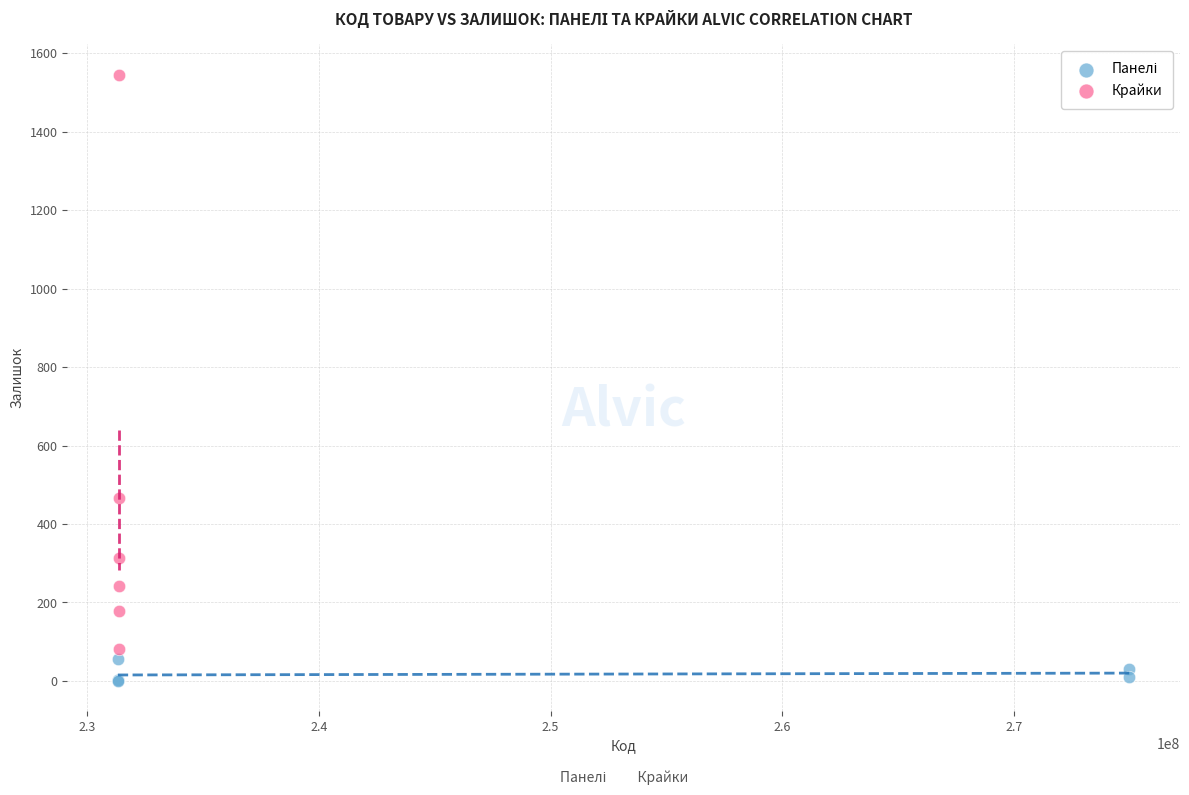

Which series has the largest Y range (max minus min)?

Крайки